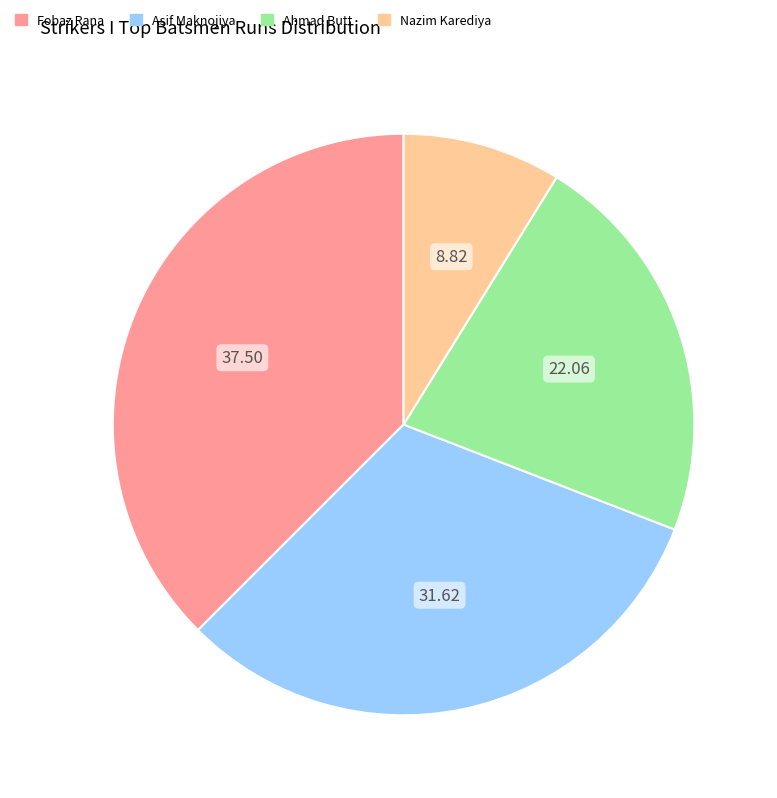

Between Ahmad Butt and Fobaz Rana, which is larger?

Fobaz Rana